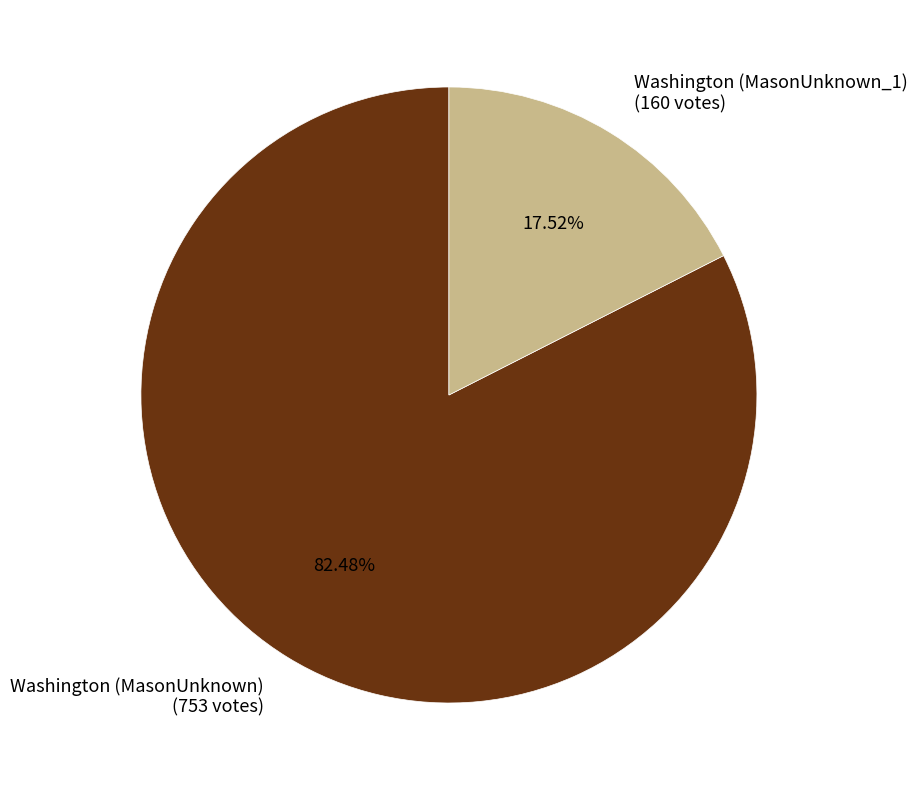

Which category has the smallest portion of the pie?

Washington (MasonUnknown_1)